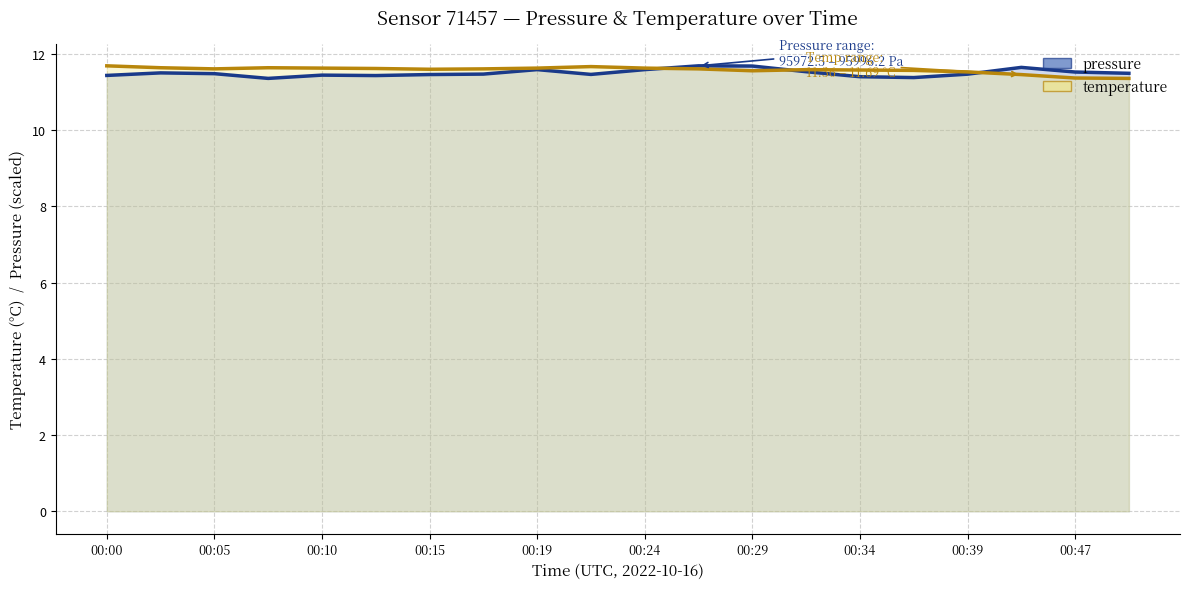

What are all the series names shown in the legend?

pressure, temperature